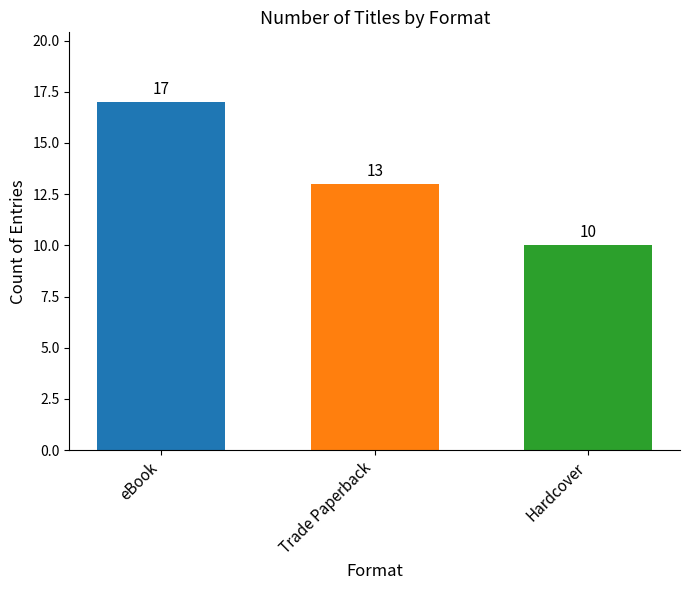

What is the value of the 1st bar from the left?

17